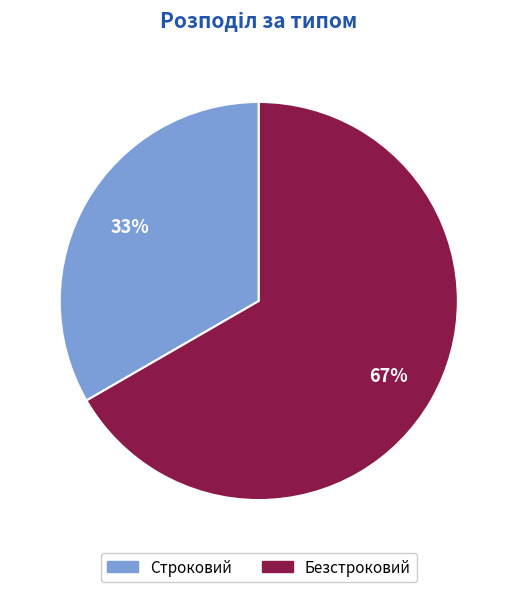

How many slices are in this pie chart?

2